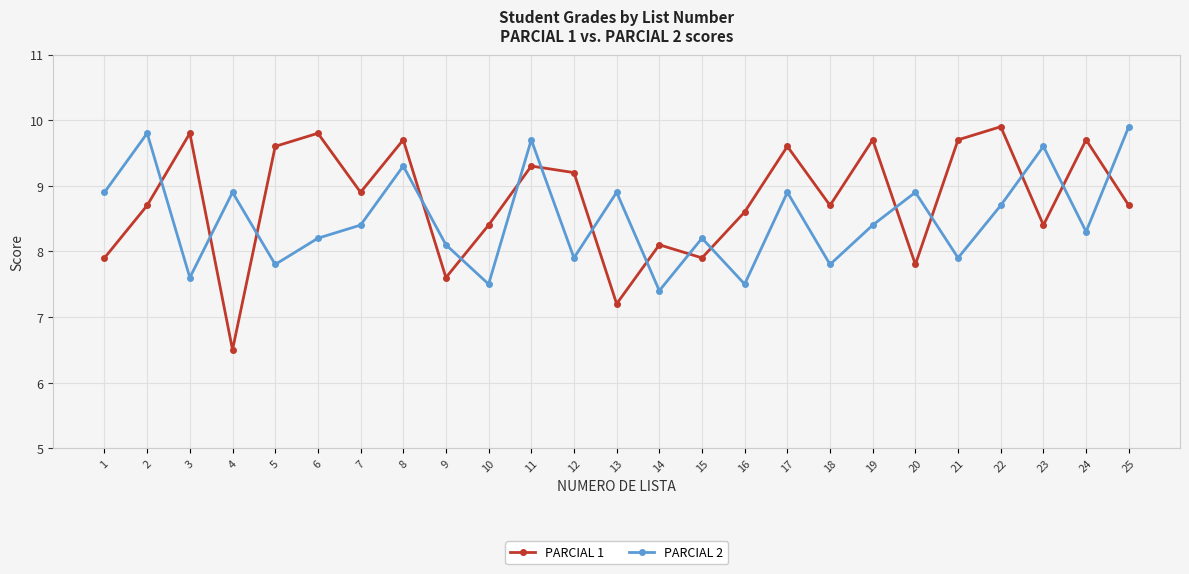

Between 20 and 22, which series saw the biggest shift?

PARCIAL 1